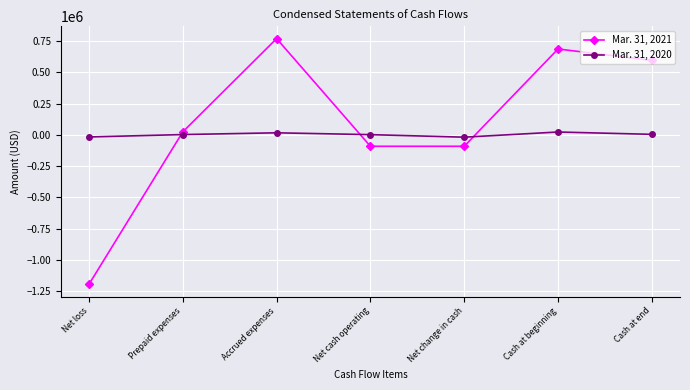

What is the value of the Mar. 31, 2020 point at the 5th from the left?

-18701